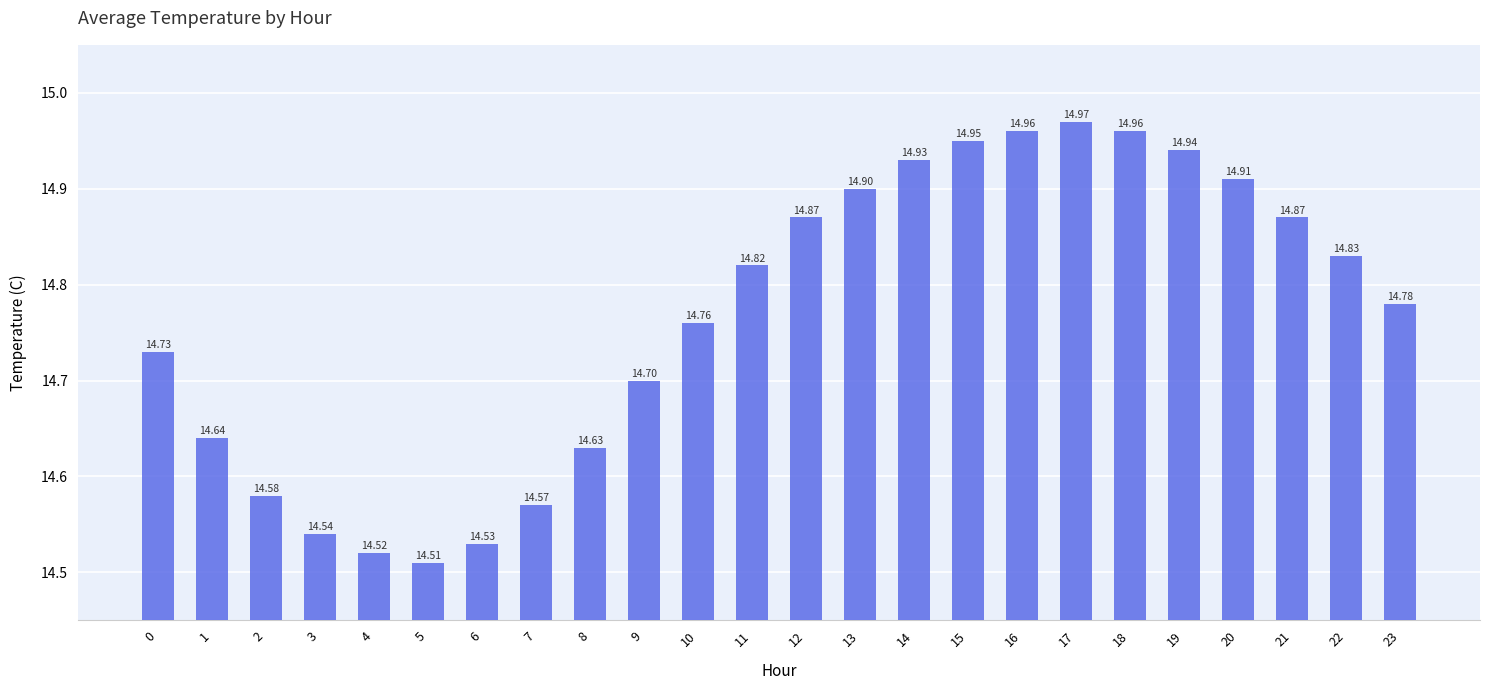

Approximately how many times larger is the value at 14 compared to 2?

1.0